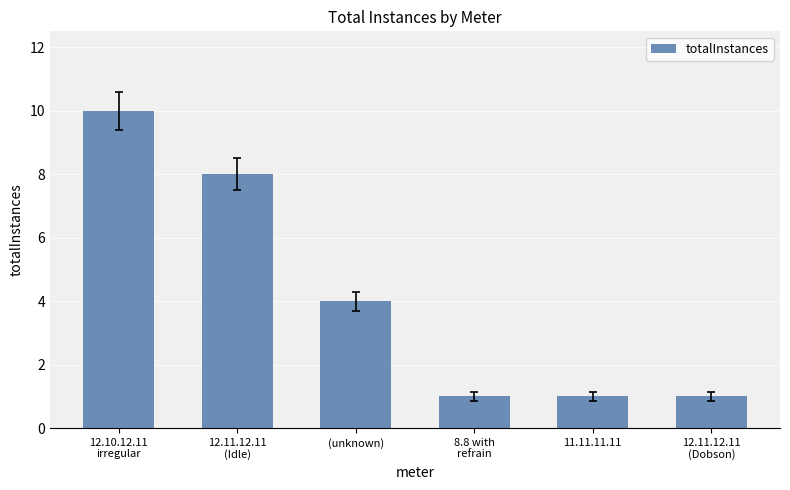

What is the sum of all values?

25